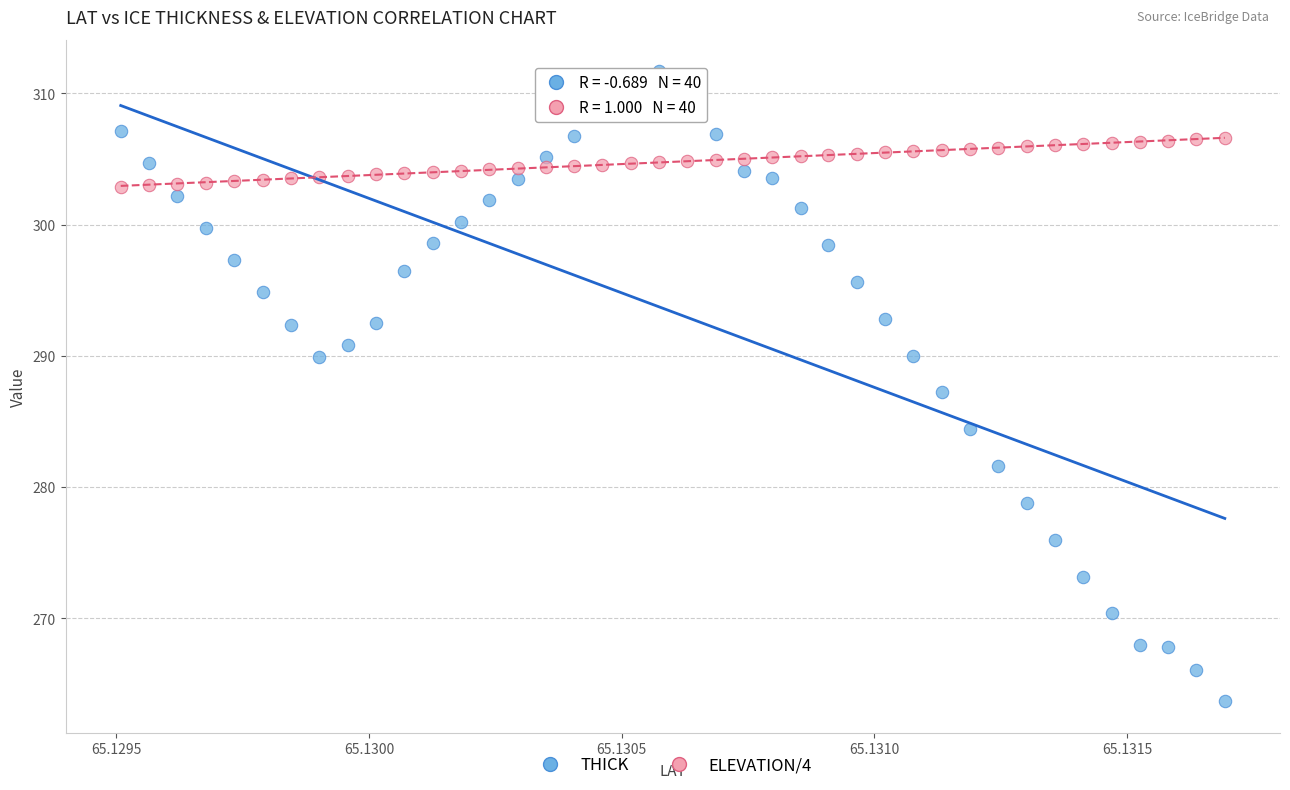

What are all the series names shown in the legend?

THICK, ELEVATION/4